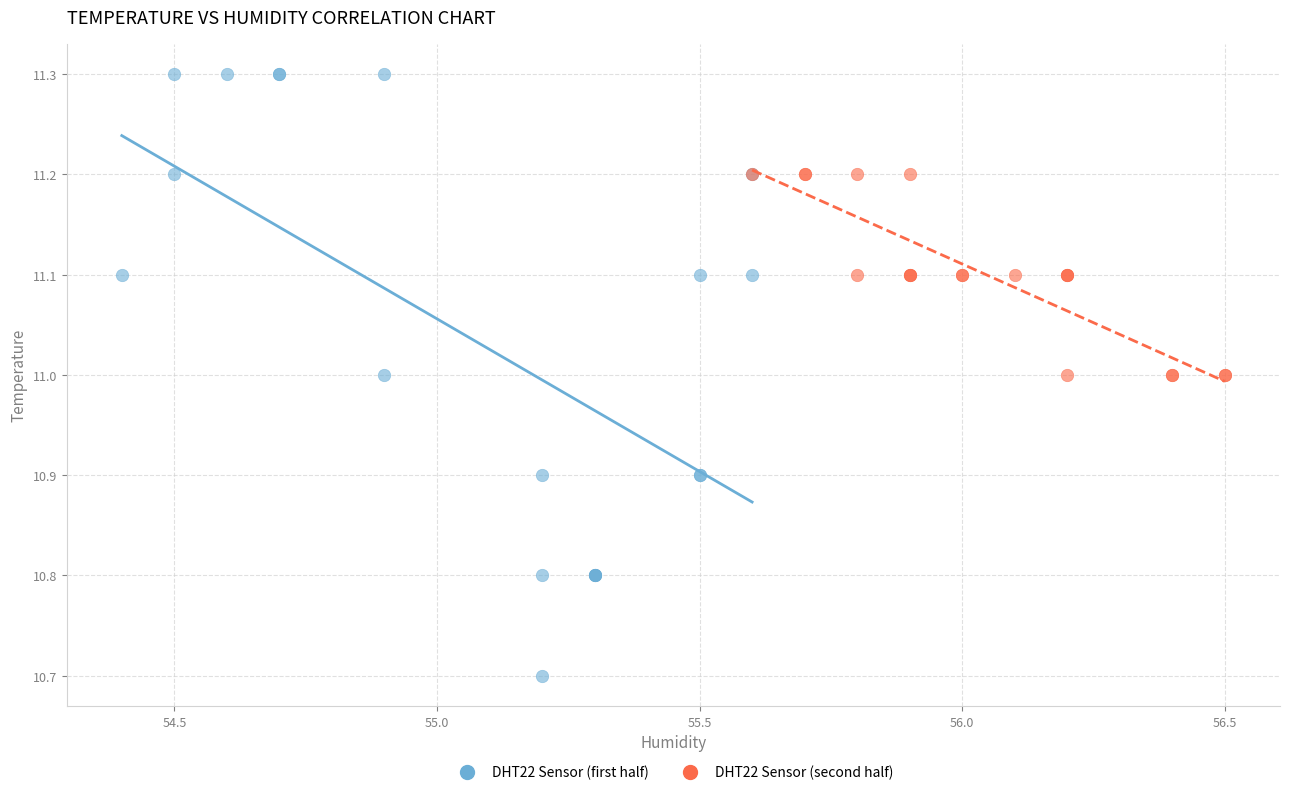

What are all the series names shown in the legend?

DHT22 Sensor (first half), DHT22 Sensor (second half)